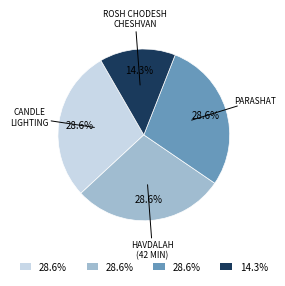

Does any single category account for the majority?

No